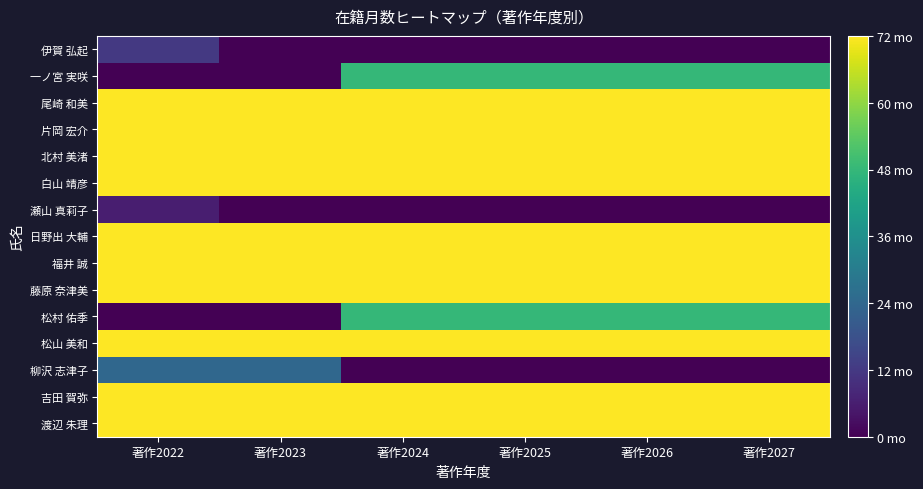

Reading left to right, what are all the values shown in this chart?

伊賀 弘起: 著作2022=12	著作2023=0	著作2024=0	著作2025=0	著作2026=0	著作2027=0
一ノ宮 実咲: 著作2022=0	著作2023=0	著作2024=48	著作2025=48	著作2026=48	著作2027=48
尾崎 和美: 著作2022=72	著作2023=72	著作2024=72	著作2025=72	著作2026=72	著作2027=72
片岡 宏介: 著作2022=72	著作2023=72	著作2024=72	著作2025=72	著作2026=72	著作2027=72
北村 美渚: 著作2022=72	著作2023=72	著作2024=72	著作2025=72	著作2026=72	著作2027=72
白山 靖彦: 著作2022=72	著作2023=72	著作2024=72	著作2025=72	著作2026=72	著作2027=72
瀬山 真莉子: 著作2022=6	著作2023=0	著作2024=0	著作2025=0	著作2026=0	著作2027=0
日野出 大輔: 著作2022=72	著作2023=72	著作2024=72	著作2025=72	著作2026=72	著作2027=72
福井 誠: 著作2022=72	著作2023=72	著作2024=72	著作2025=72	著作2026=72	著作2027=72
藤原 奈津美: 著作2022=72	著作2023=72	著作2024=72	著作2025=72	著作2026=72	著作2027=72
松村 佑季: 著作2022=0	著作2023=0	著作2024=48	著作2025=48	著作2026=48	著作2027=48
松山 美和: 著作2022=72	著作2023=72	著作2024=72	著作2025=72	著作2026=72	著作2027=72
柳沢 志津子: 著作2022=24	著作2023=24	著作2024=0	著作2025=0	著作2026=0	著作2027=0
吉田 賀弥: 著作2022=72	著作2023=72	著作2024=72	著作2025=72	著作2026=72	著作2027=72
渡辺 朱理: 著作2022=72	著作2023=72	著作2024=72	著作2025=72	著作2026=72	著作2027=72